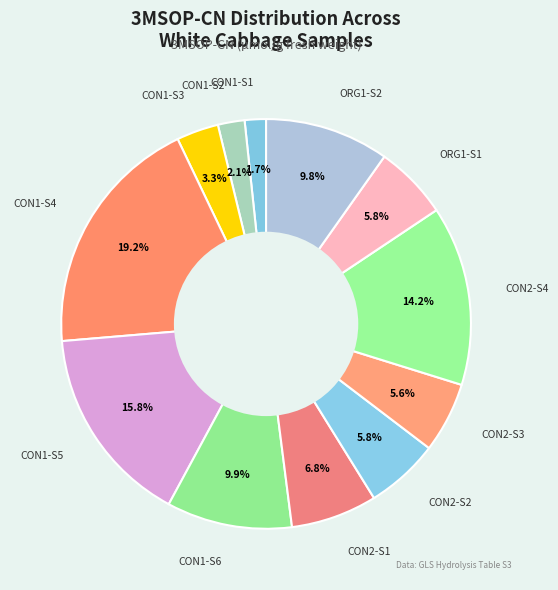

Is there any slice that represents more than half of the pie?

No